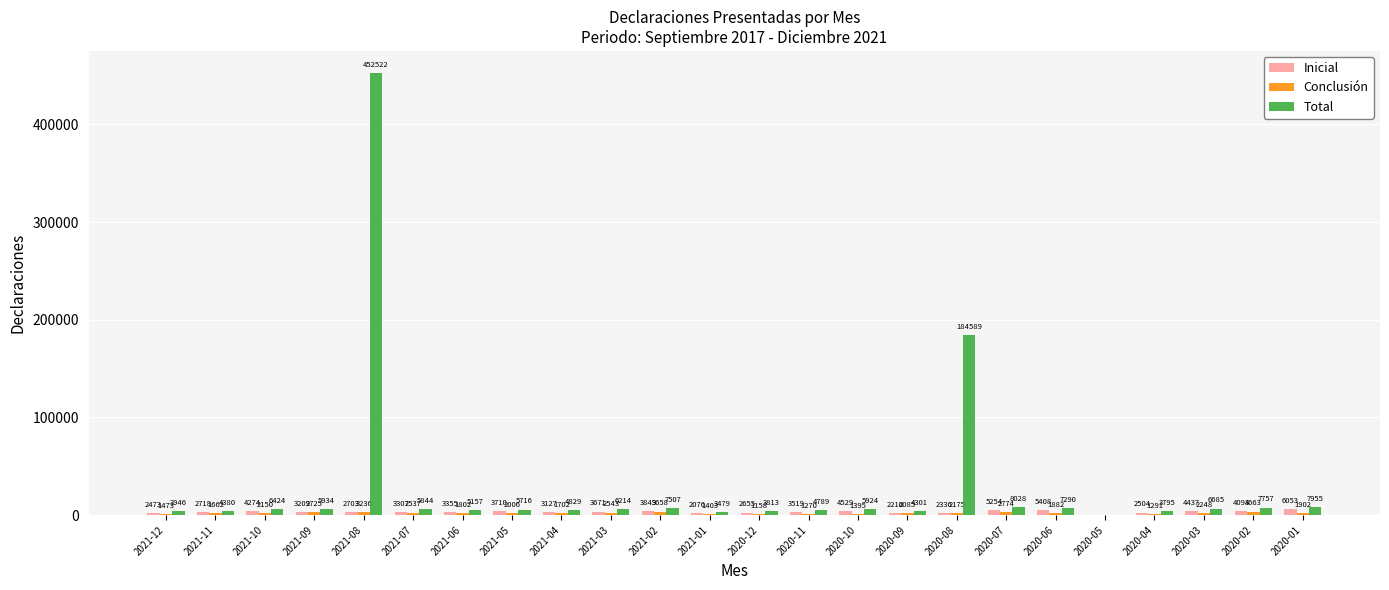

The Inicial series shows 3710 at 2021-05. True or false?

True